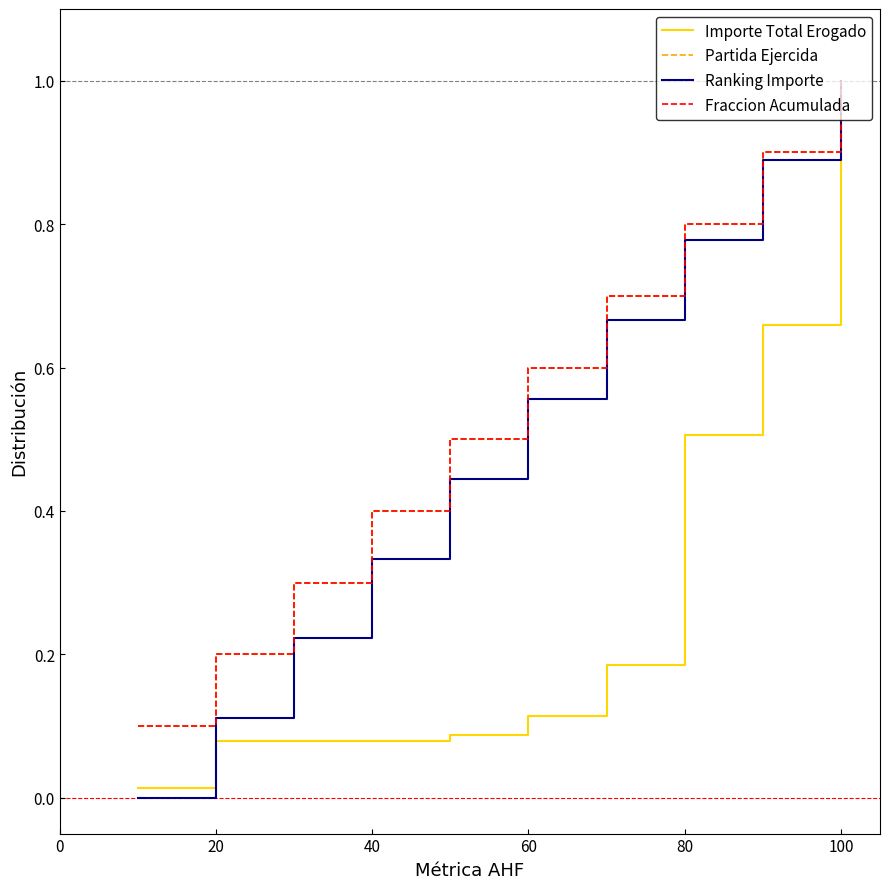

Is this an area chart (filled region under the line)?

No